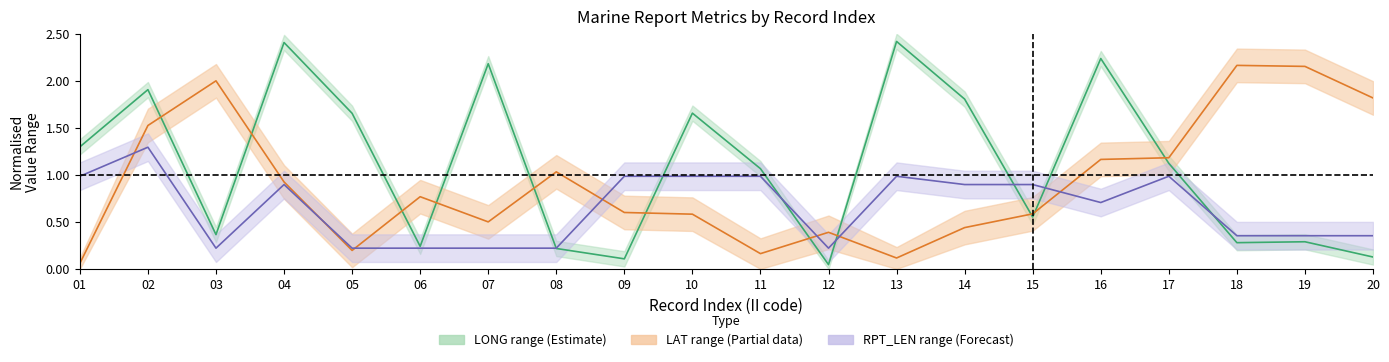

True or false: RPT_LEN_upper has a value of 0.2 at 20.

False